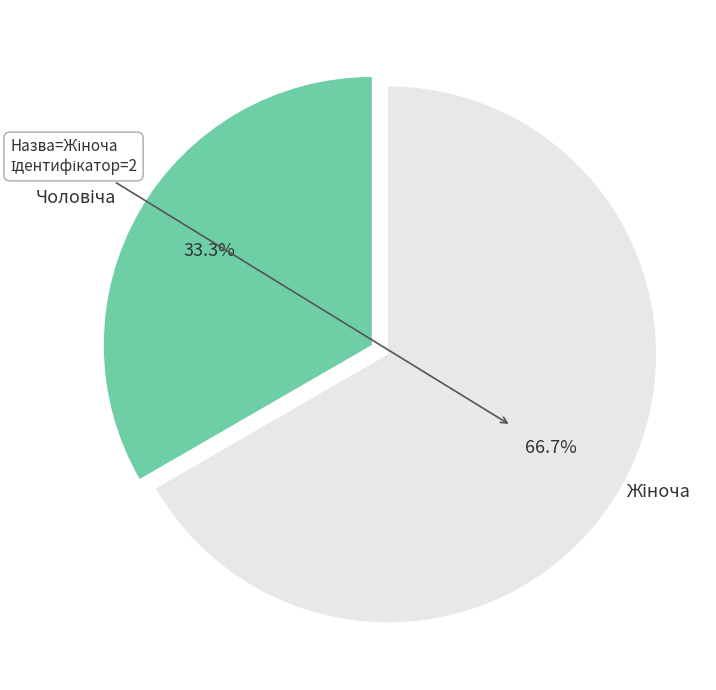

Is there any slice that represents more than half of the pie?

Yes